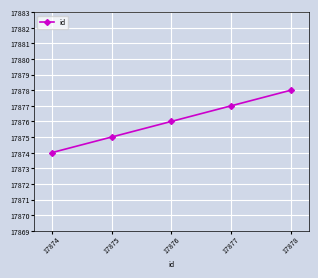

List the labels in order of value, largest first.

17878, 17877, 17876, 17875, 17874